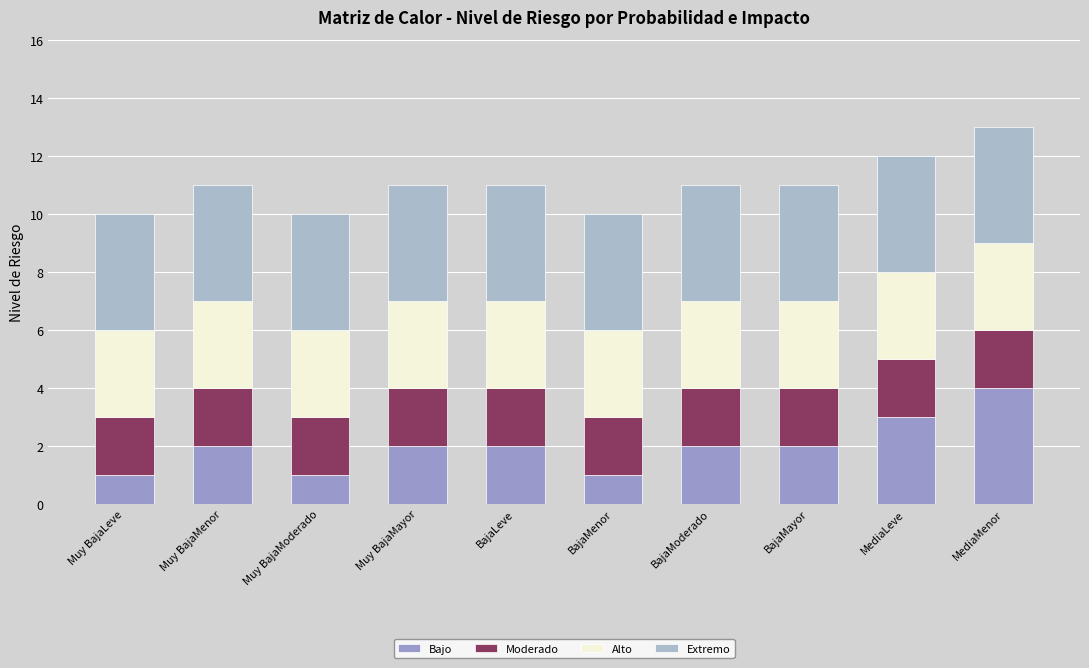

Are the bars grouped side by side (vs. stacked)?

No